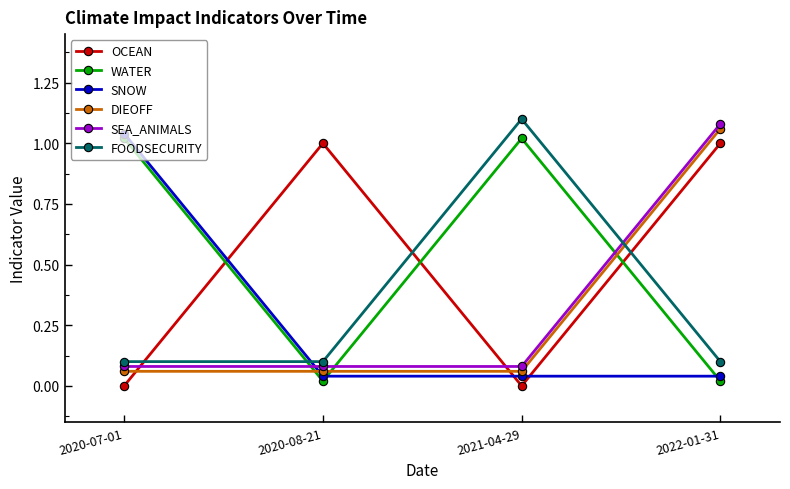

How many lines are shown in the chart?

6